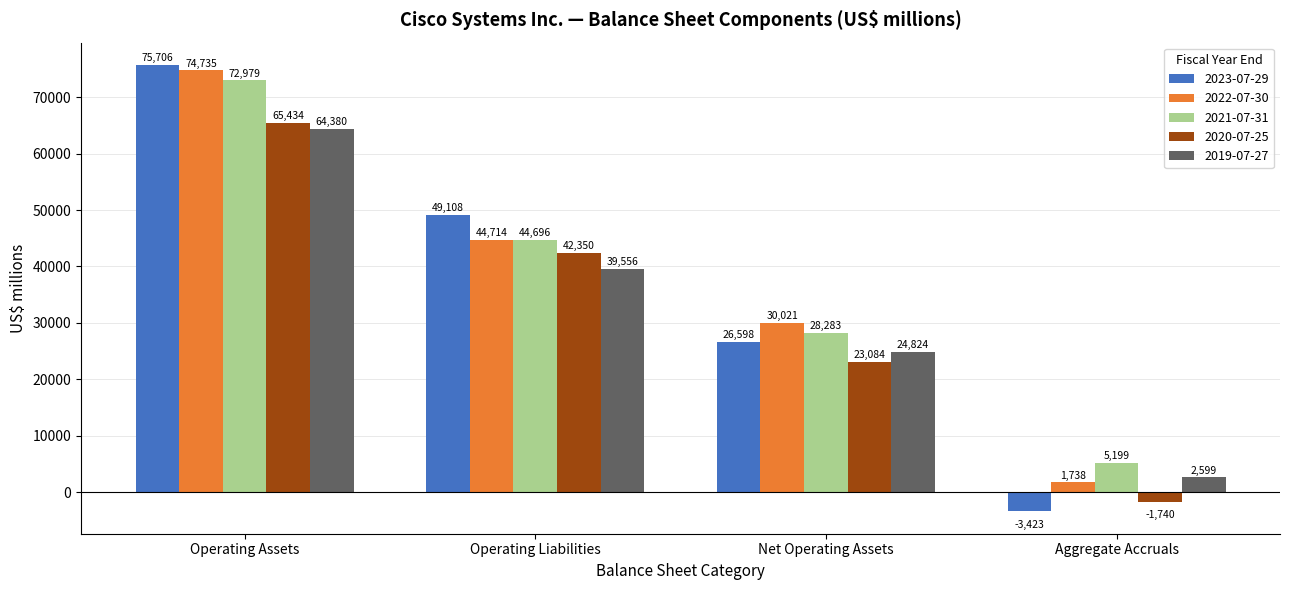

Where is 2023-07-29 nearest to the value 36141?

Net Operating Assets